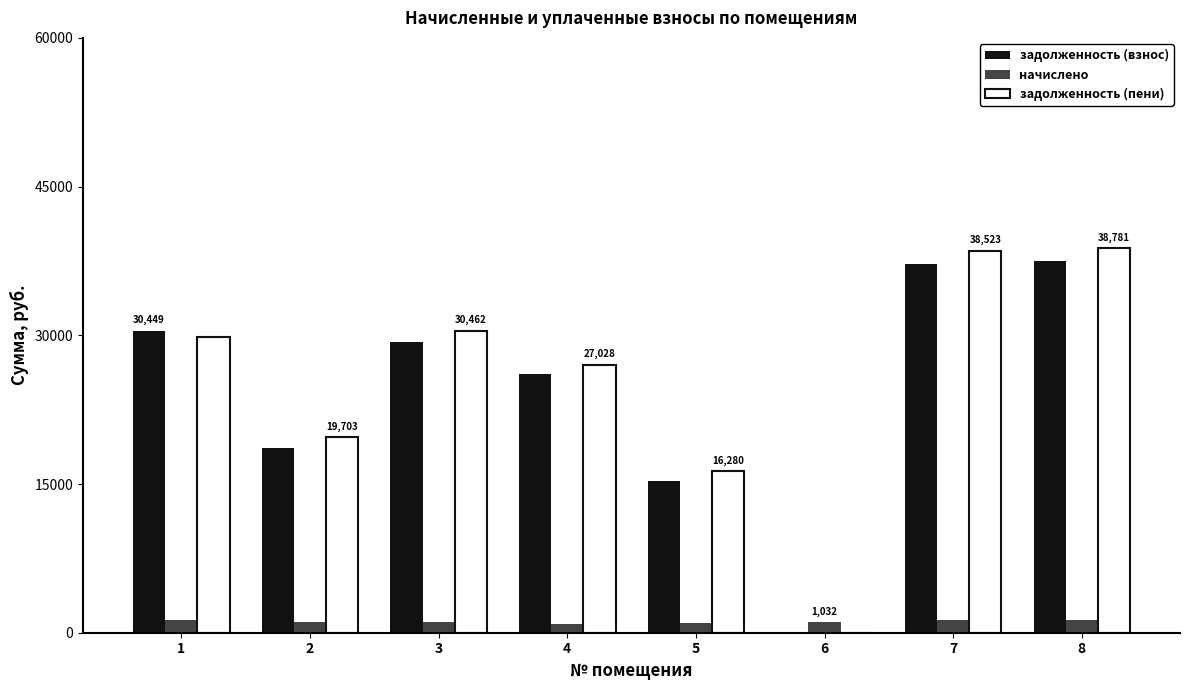

True or false: задолженность (пени) has a value of 0.0 at 6.

True